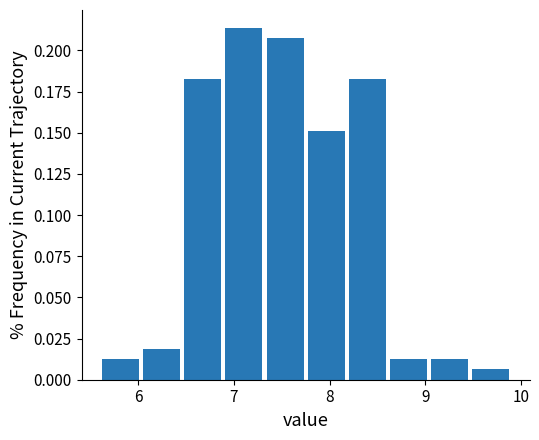

How tall is the bar that spans 9.04 to 9.47 on the x-axis? Neither the bar edges nor the heights are printed on the chart, so give them approximately, as read against the axes.

0.015